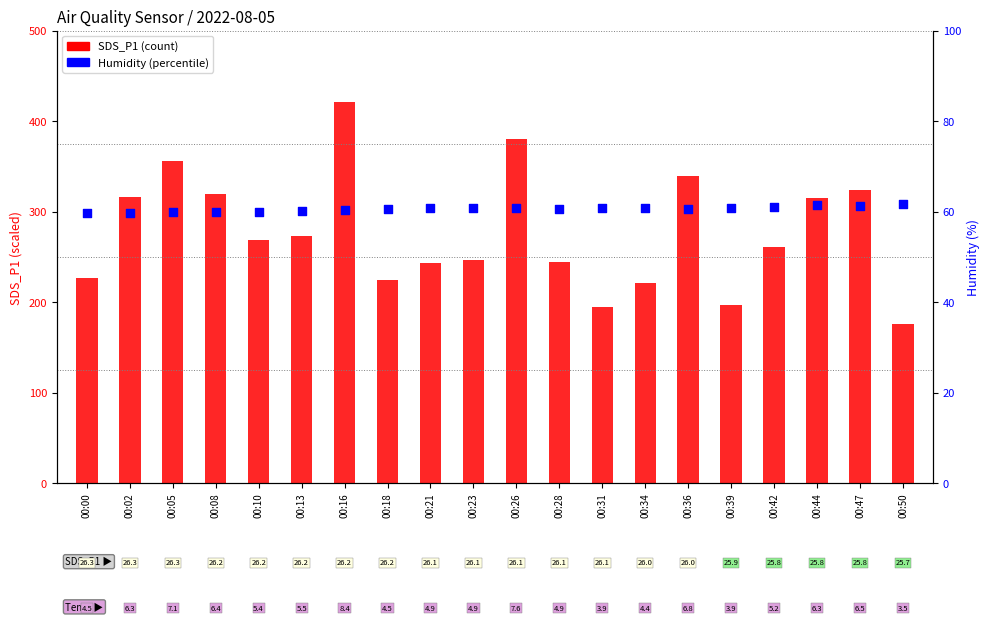

At how many categories does at least one series exceed 223?

16